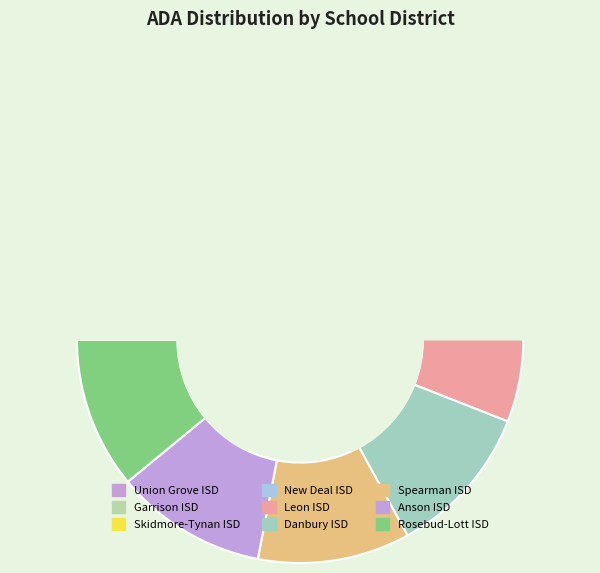

What is the change in value from Danbury ISD to Anson ISD?

-2.8